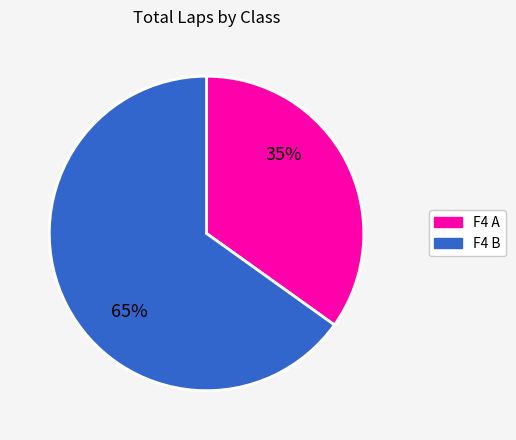

Is F4 B the majority of the pie?

Yes